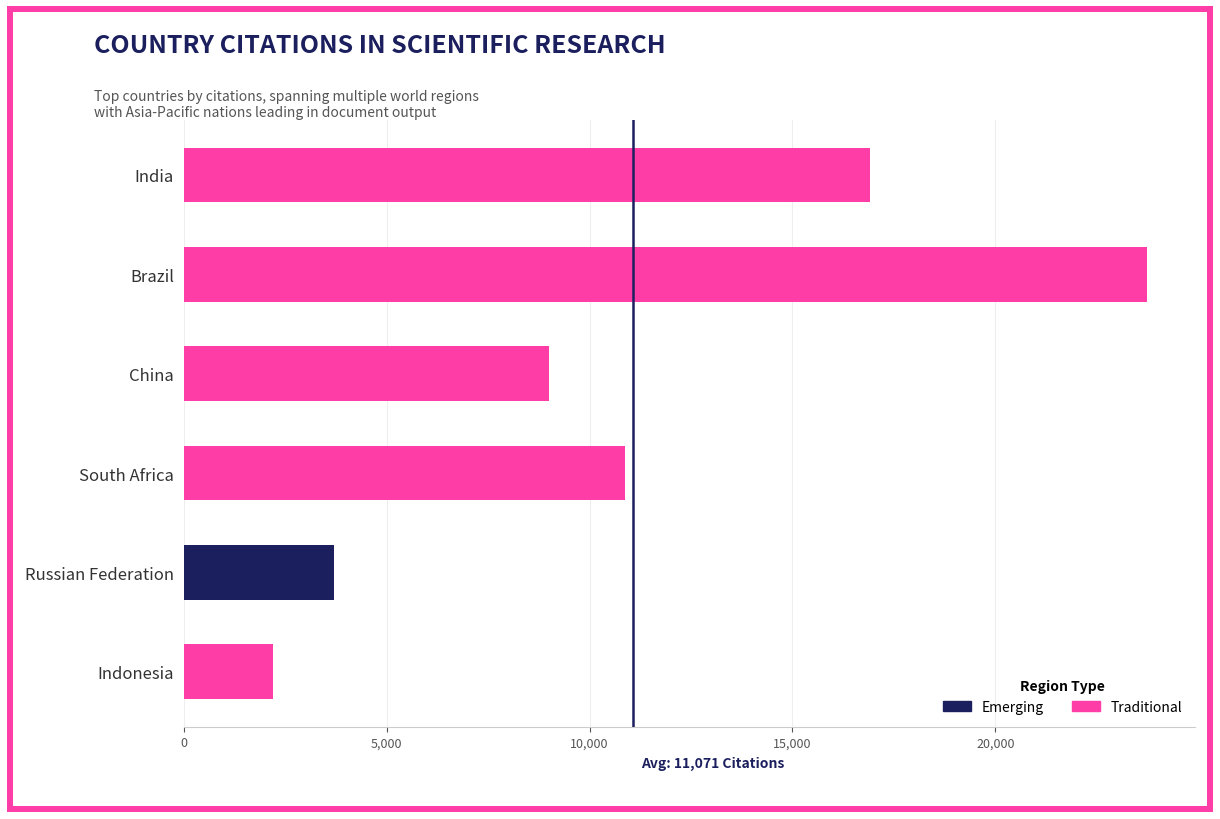

Reading left to right, what are all the values shown in this chart?

2189	3709	10879	9003	23731	16916